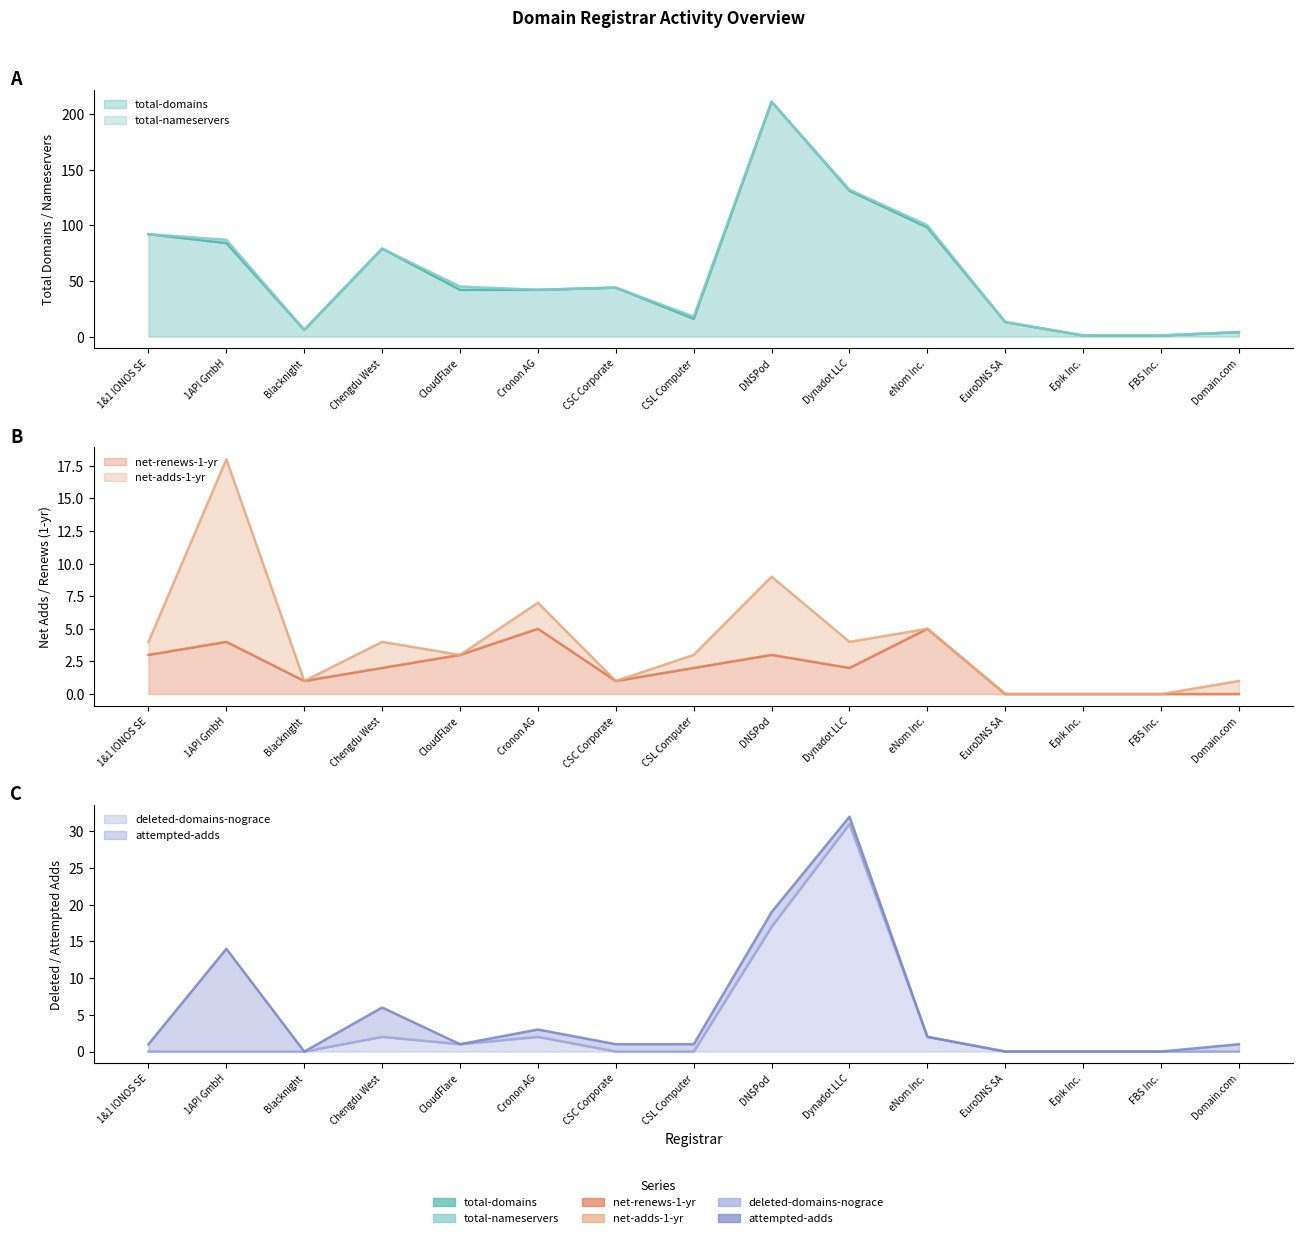

How many data points in total-domains are less than 42?

6